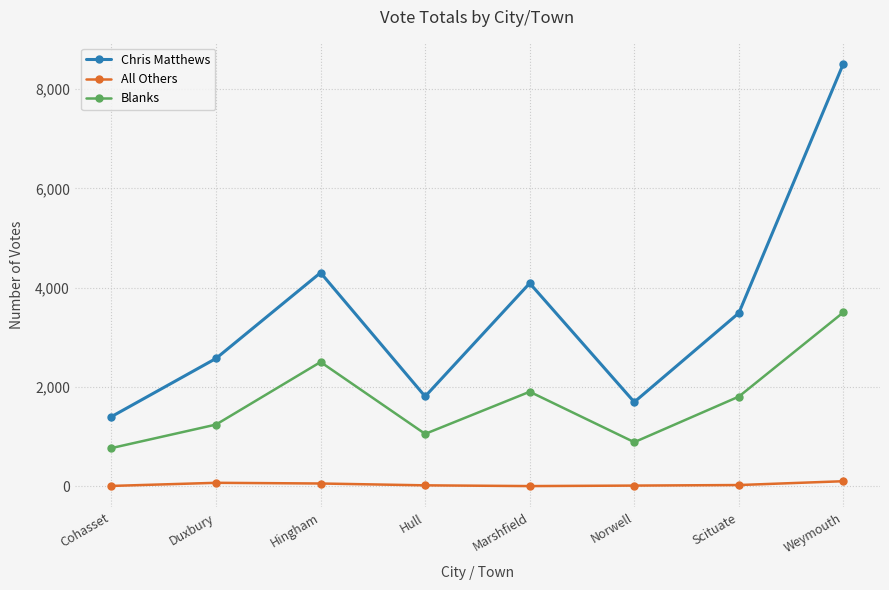

How many interior local valleys does the Chris Matthews series have?

2